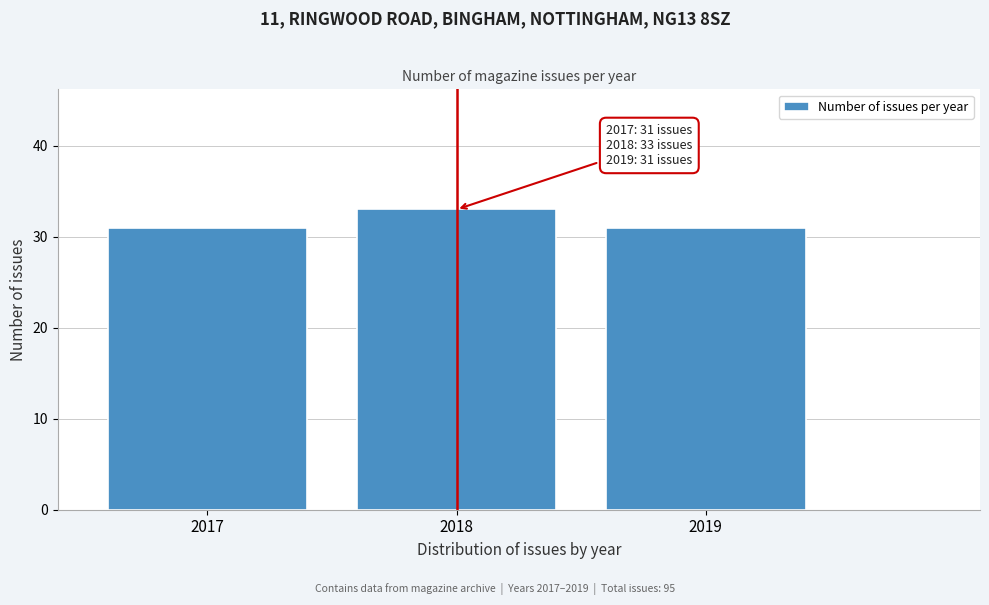

Reading left to right, transcribe all the data shown in this chart.

31	33	31